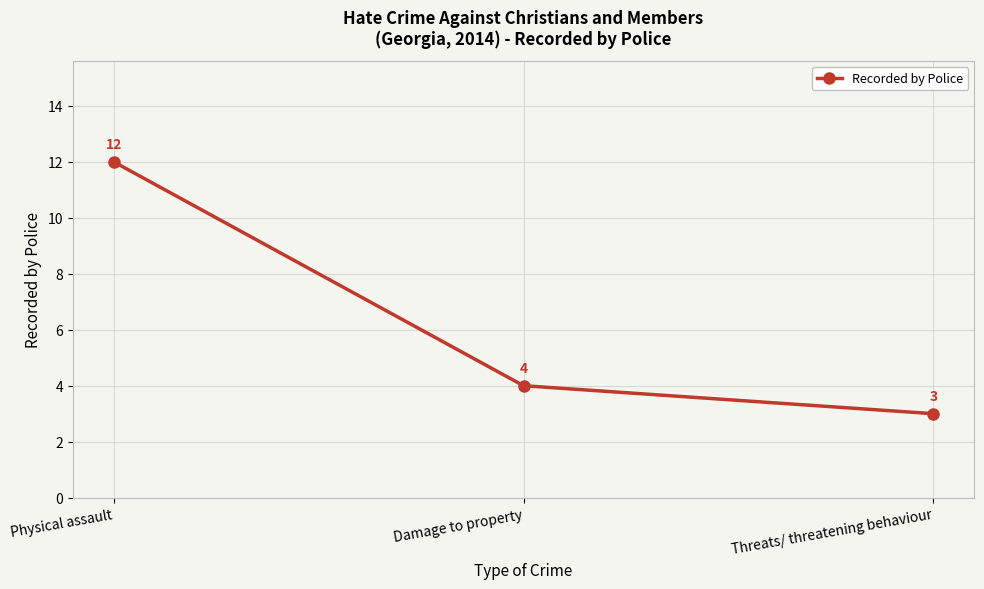

What is the greatest value displayed?

12